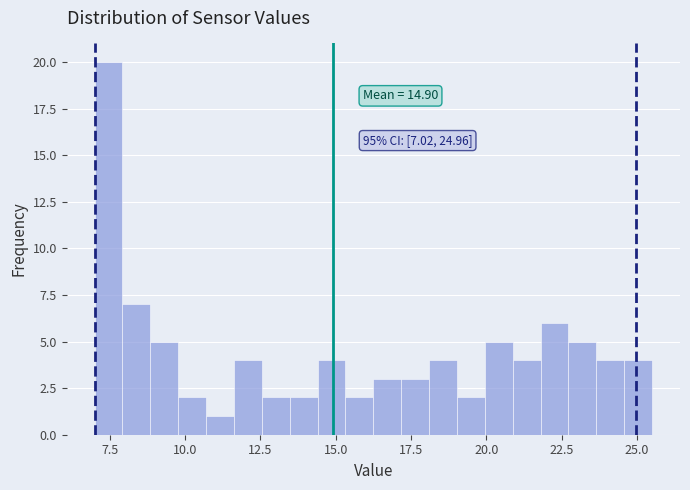

Around what value on the x-axis is the tallest bar? Give the approximate position of its centre, as read against the axis.

7.5